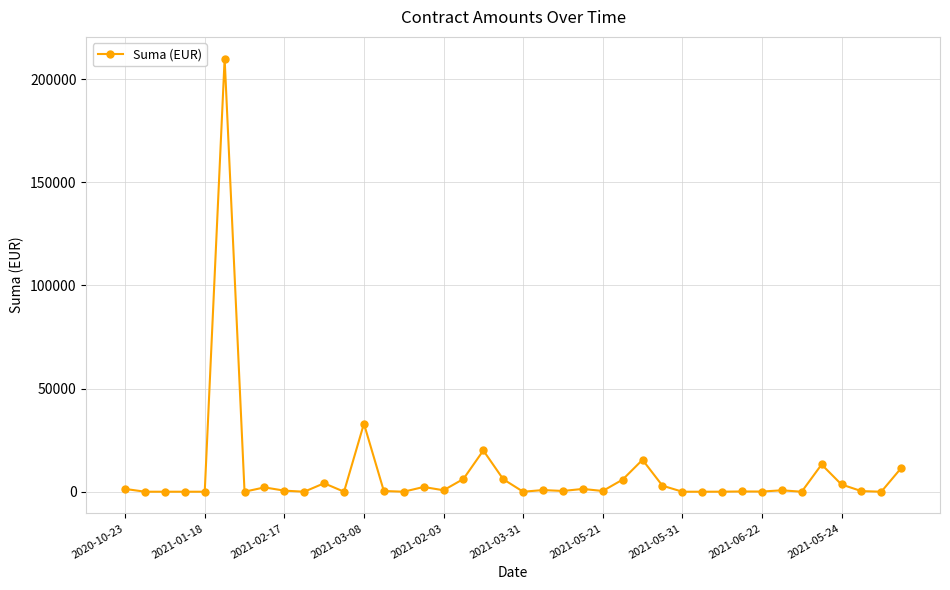

What is the difference between the maximum and minimum values?

210000.0